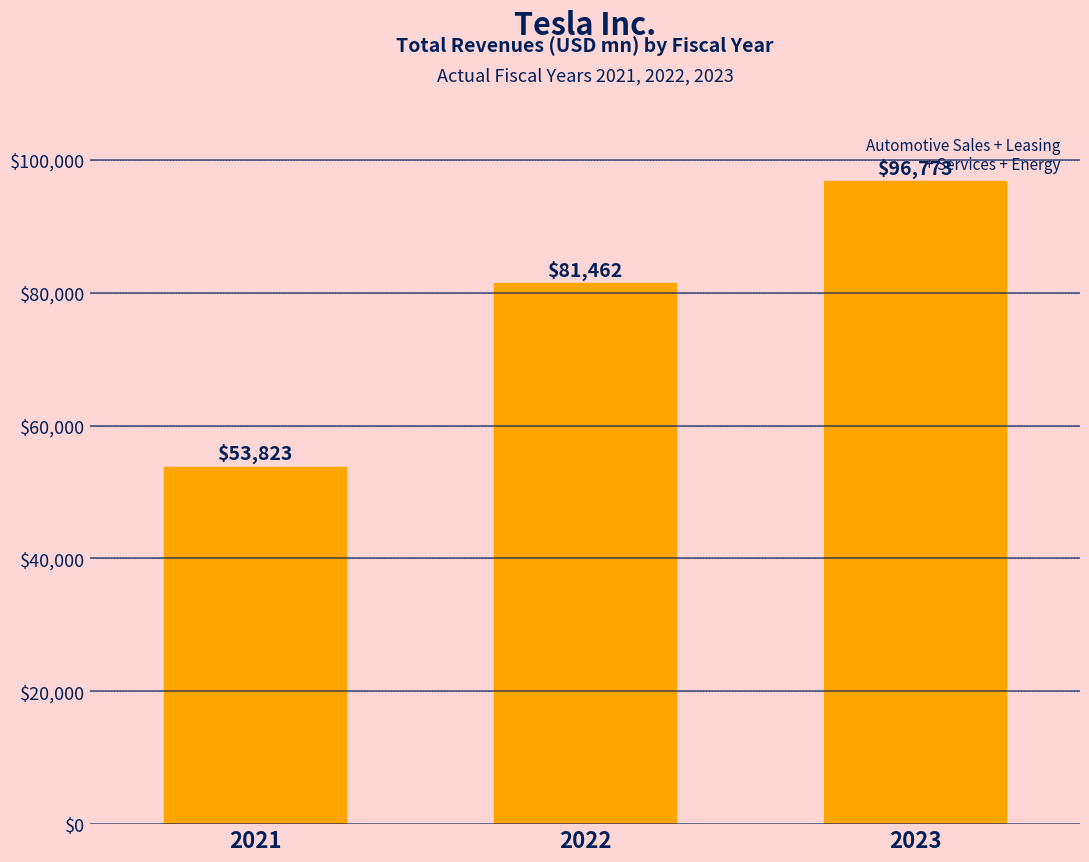

Reading right to left, extract all data points from this chart.

96773	81462	53823